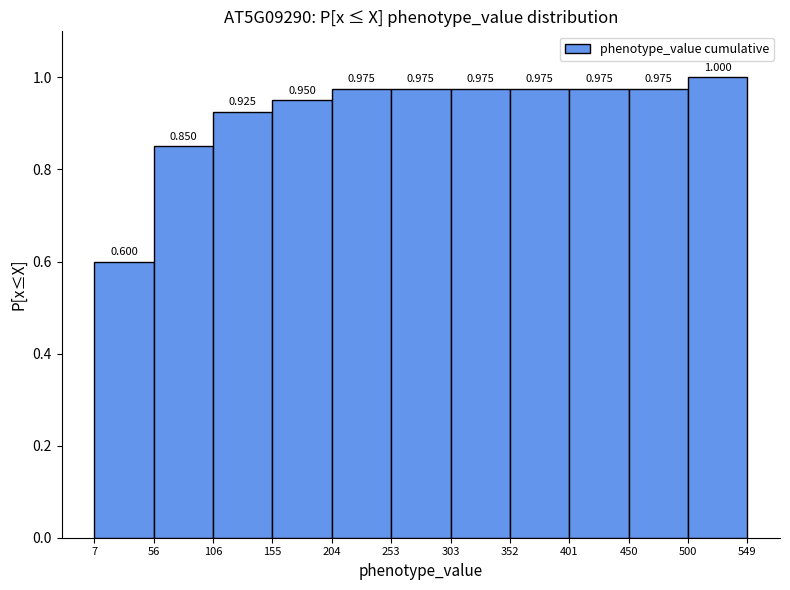

Reading left to right, transcribe this chart: for each bar, give the range it covers on the x-axis and its height.

7 to 56: 0.600
56 to 106: 0.850
106 to 155: 0.925
155 to 204: 0.950
204 to 253: 0.975
253 to 303: 0.975
303 to 352: 0.975
352 to 401: 0.975
401 to 450: 0.975
450 to 500: 0.975
500 to 549: 1.000